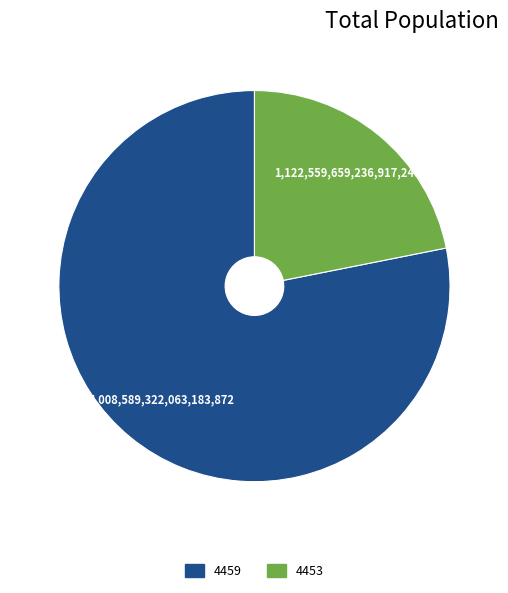

What is the ratio of the value at 4453 to the value at 4459?

0.3